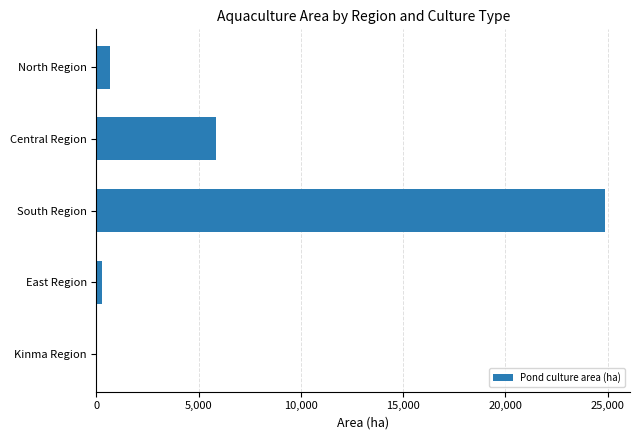

What is the change in value from North Region to Central Region?

+5198.9